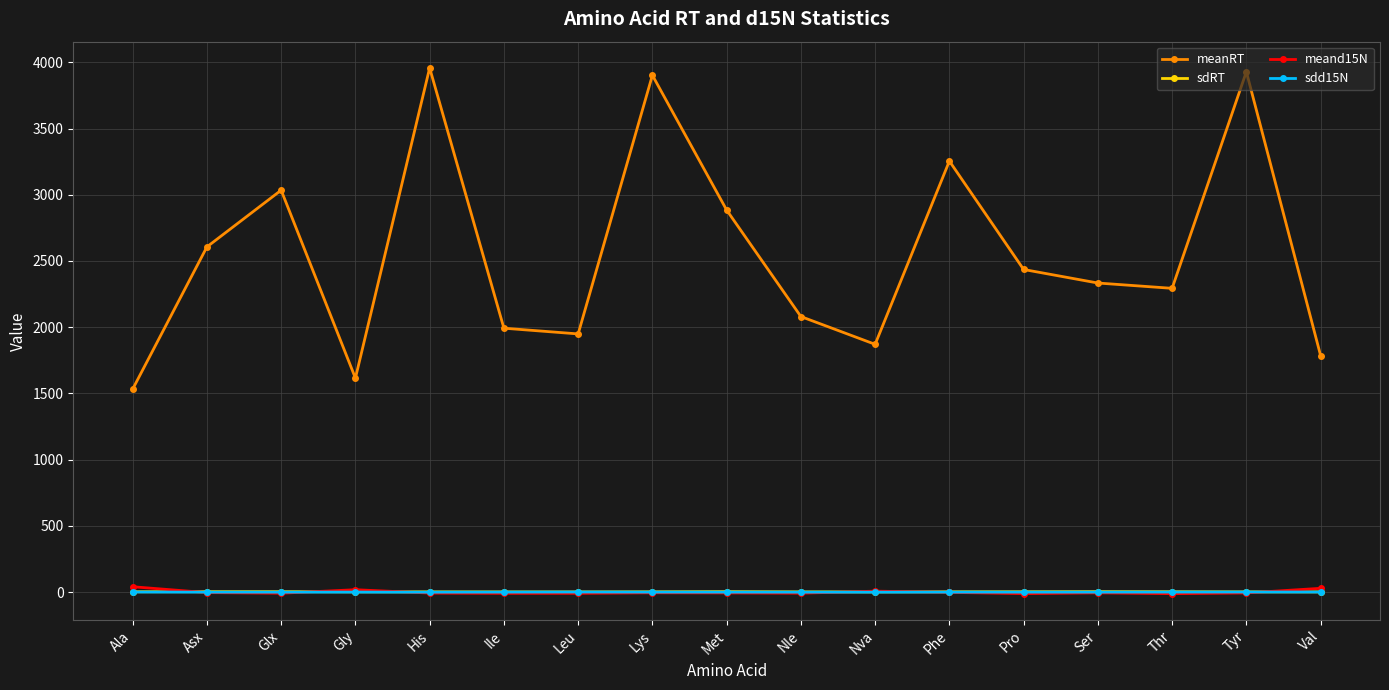

At how many categories does at least one series exceed 569?

17